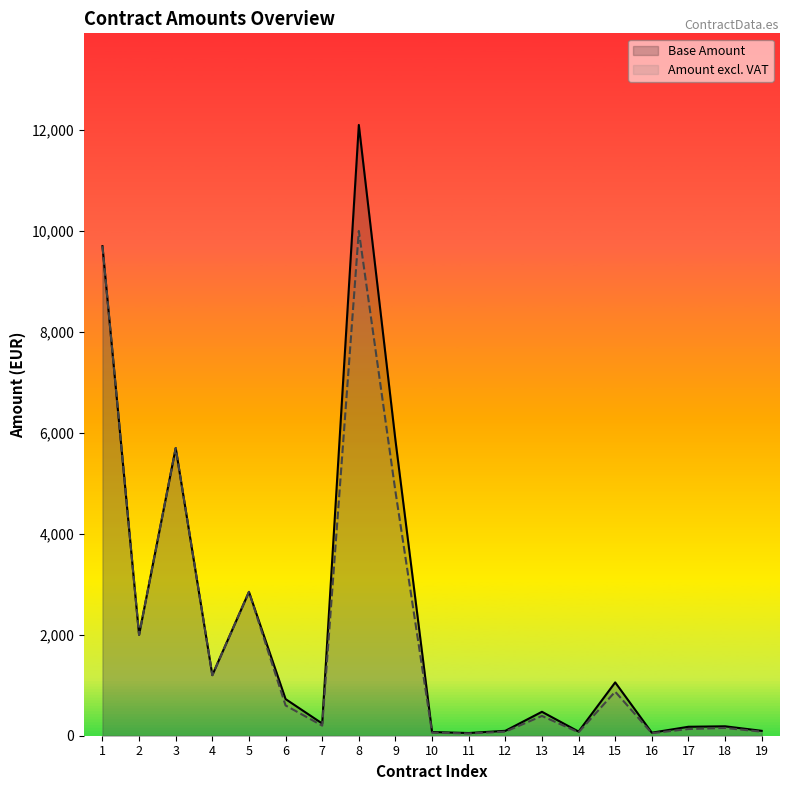

How many values in the Amount excl. VAT series are below 391?

9